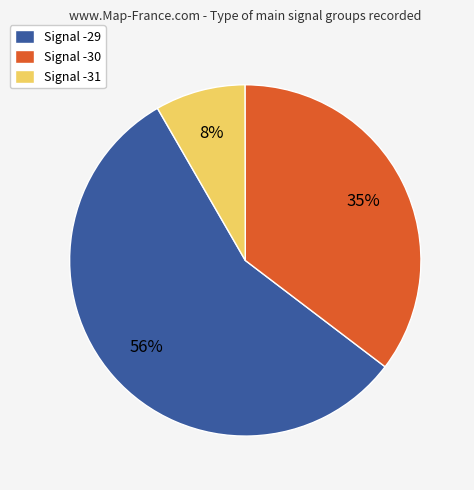

What is the smallest slice in the pie chart?

Signal -31